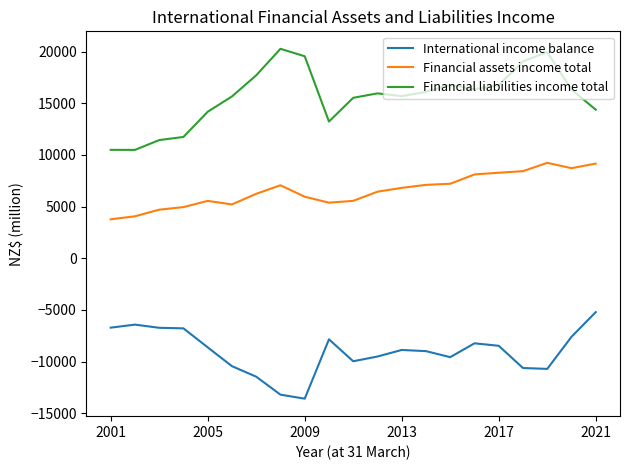

Does the chart have visible grid lines?

No